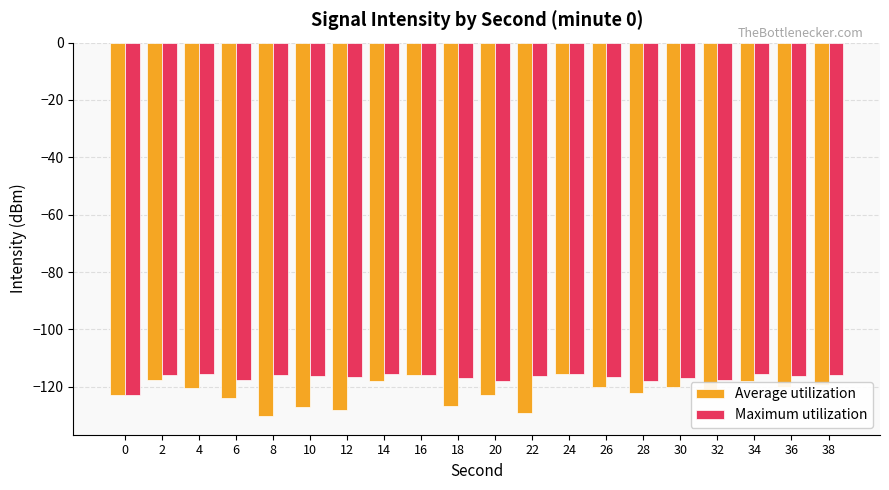

True or false: Maximum utilization has a value of -117.9 at 28.

True